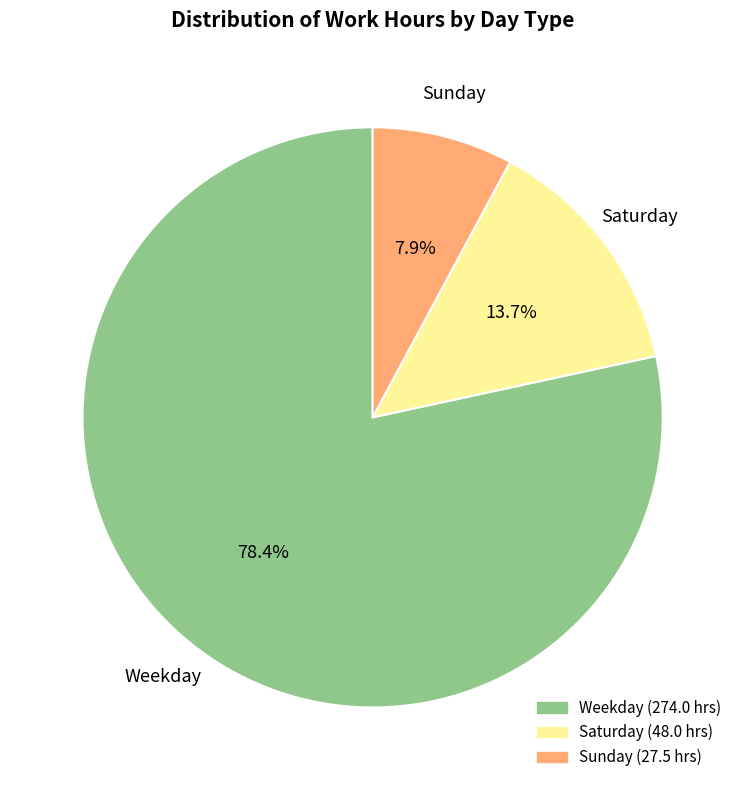

Is there any slice that represents more than half of the pie?

Yes